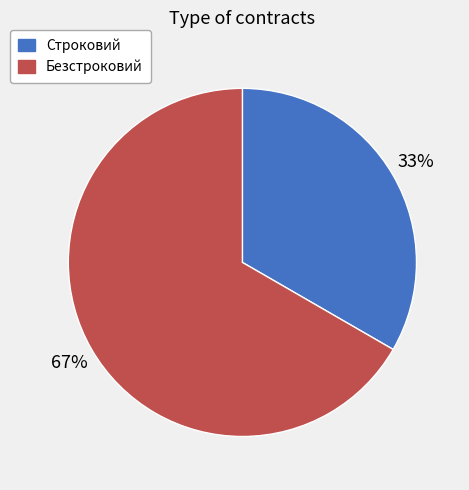

Which category has the smallest portion of the pie?

Строковий